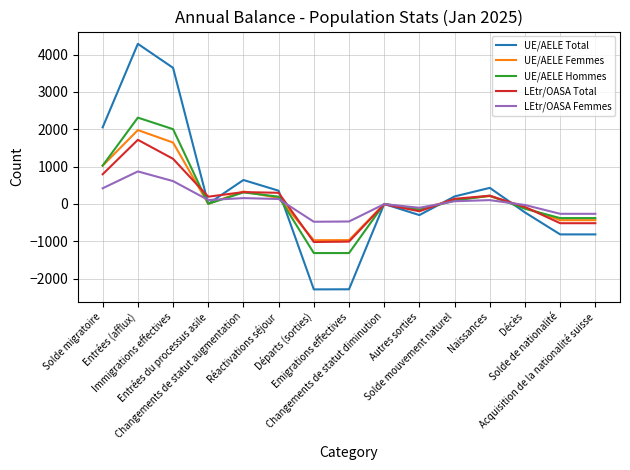

How many lines are shown in the chart?

5